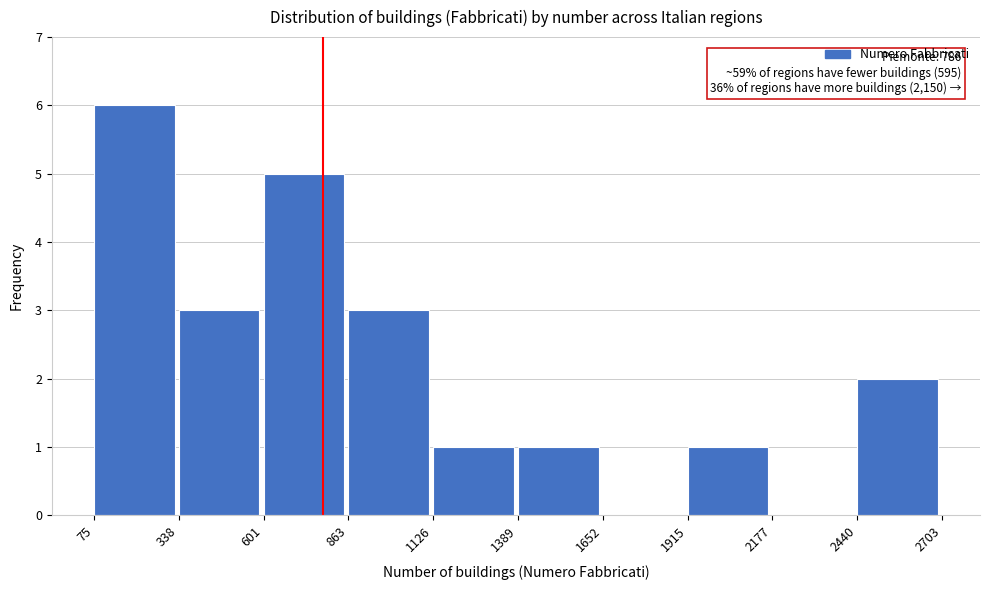

Over which range of the x-axis is the bar tallest?

75 to 338